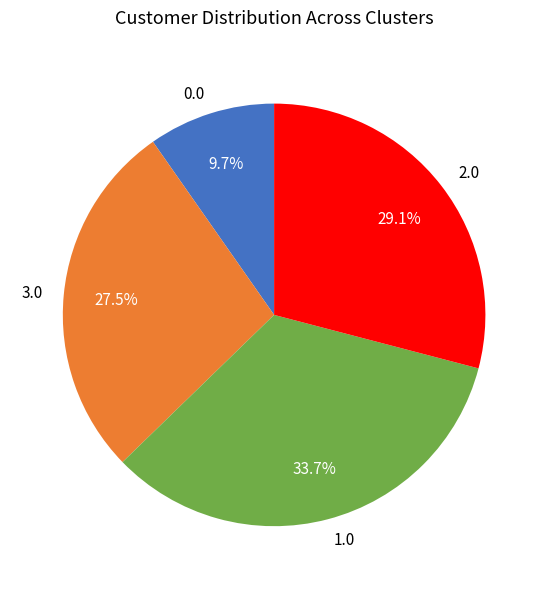

Does any single category account for the majority?

No